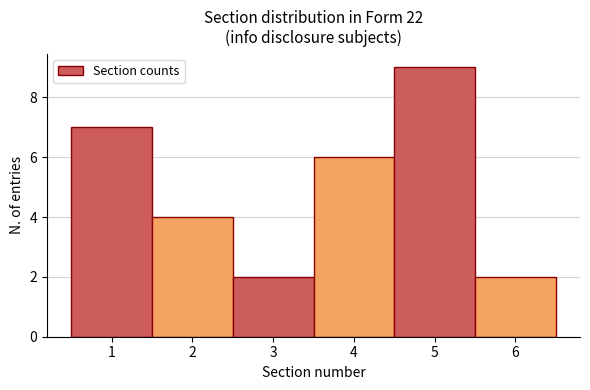

Reading left to right, transcribe this chart: for each bar, give the range it covers on the x-axis and its height. The values are not printed on the chart, so give them approximately, as read against the axis.

0.5 to 1.5: 7
1.5 to 2.5: 4
2.5 to 3.5: 2
3.5 to 4.5: 6
4.5 to 5.5: 9
5.5 to 6.5: 2